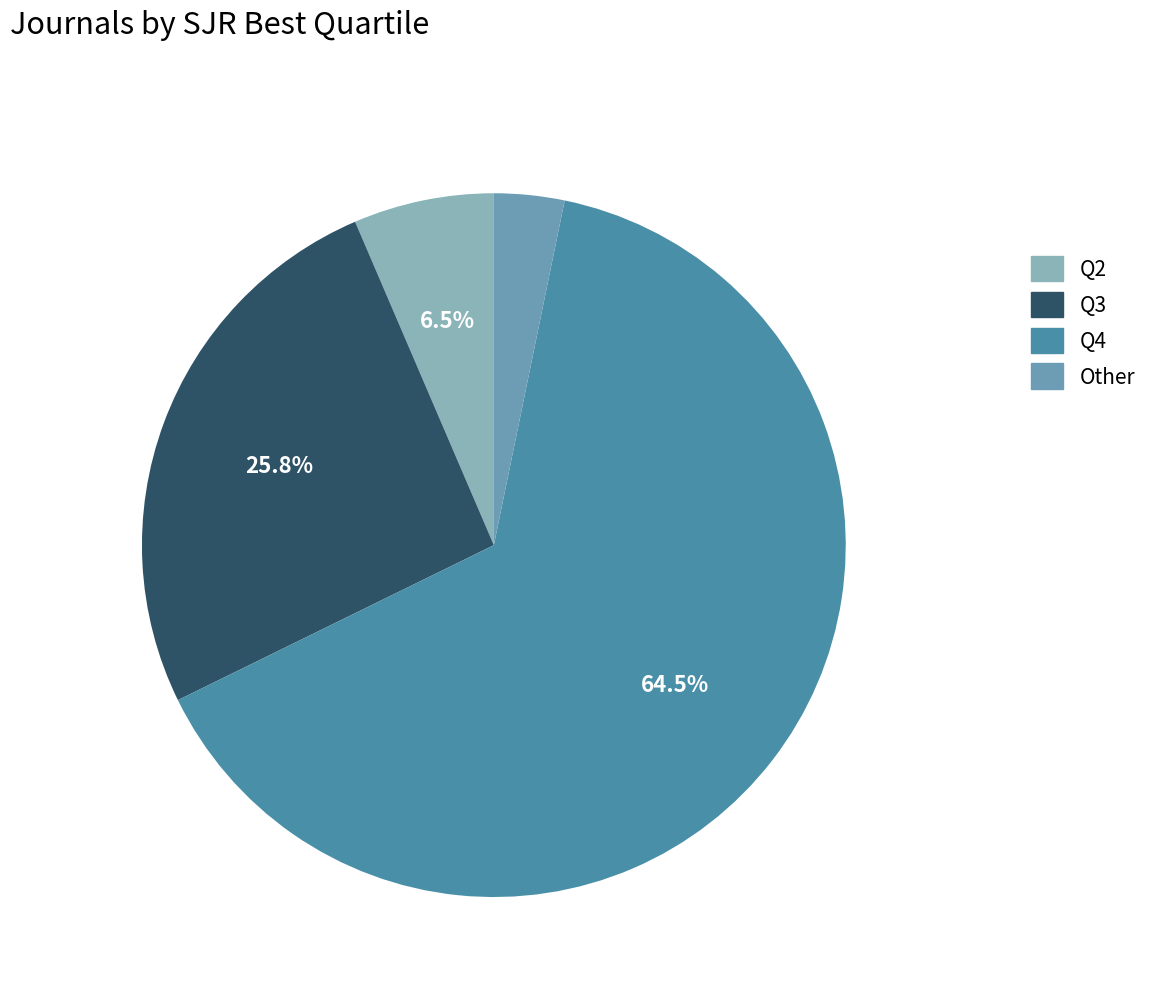

Count the number of slices in the pie.

4